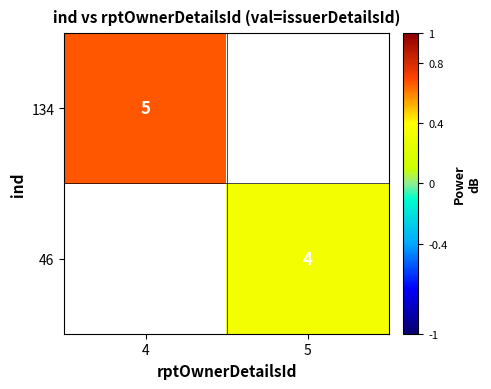

List the labels in order of 46 value, largest first.

4, 5